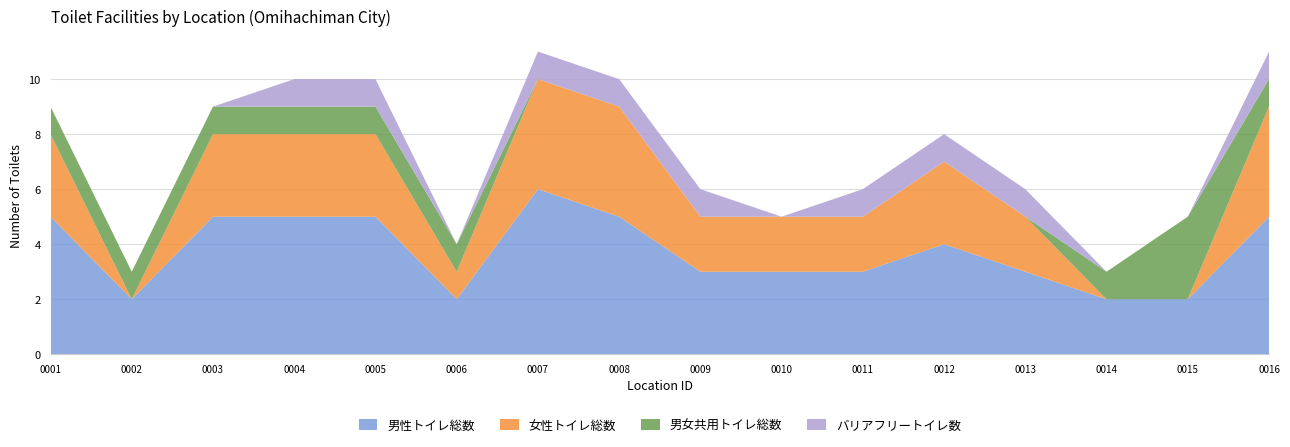

Reading left to right, extract all data points from this chart.

男性トイレ総数: 5	2	5	5	5	2	6	5	3	3	3	4	3	2	2	5
女性トイレ総数: 3	0	3	3	3	1	4	4	2	2	2	3	2	0	0	4
男女共用トイレ総数: 1	1	1	1	1	1	0	0	0	0	0	0	0	1	3	1
バリアフリートイレ数: 0	0	0	1	1	0	1	1	1	0	1	1	1	0	0	1